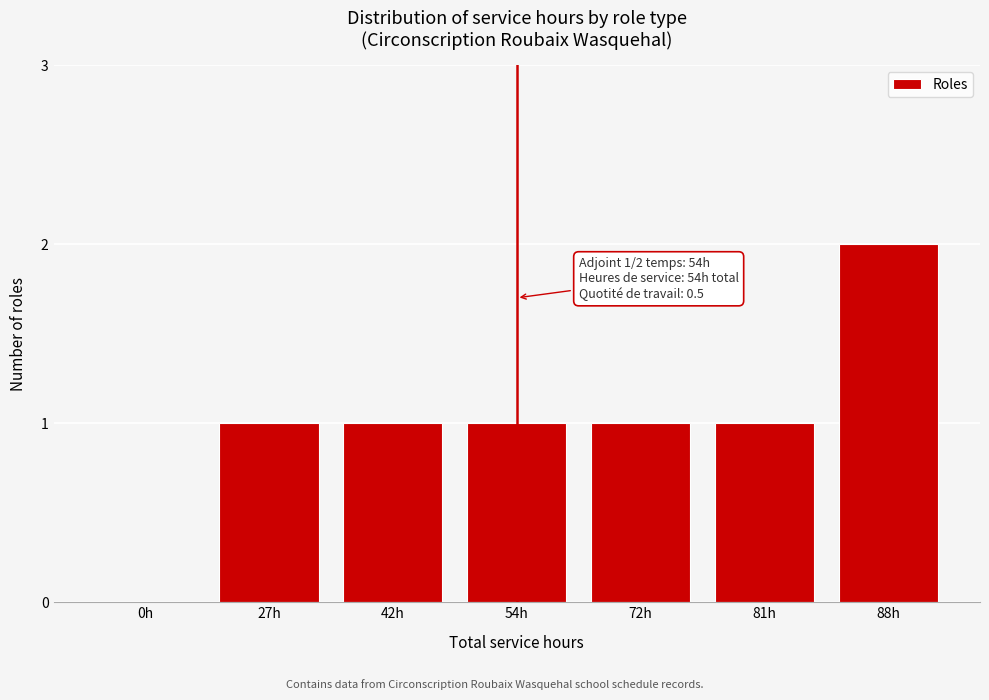

Reading right to left, what are all the values shown in this chart?

88h=2	81h=1	72h=1	54h=1	42h=1	27h=1	0h=0